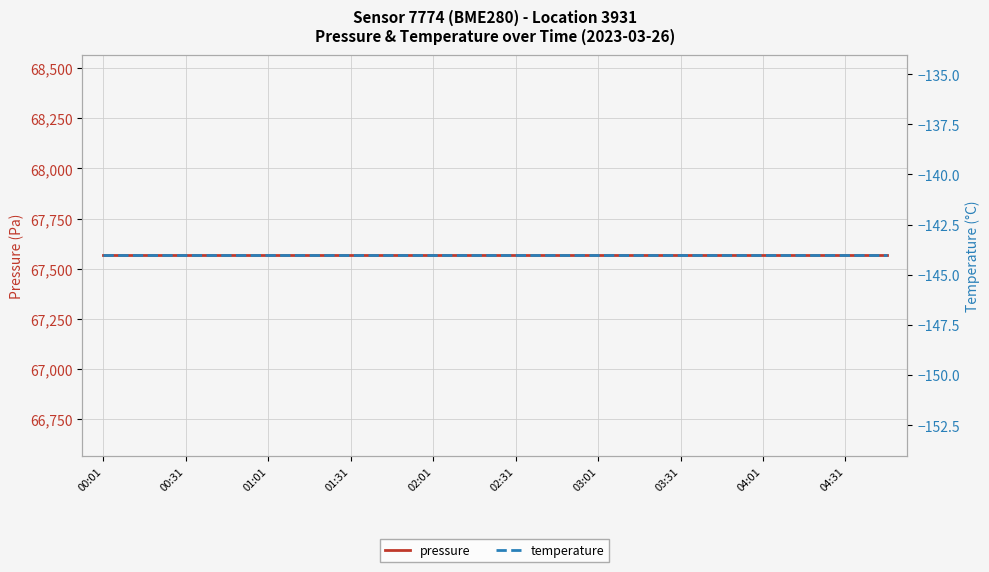

At which label is temperature closest to -144?

00:01